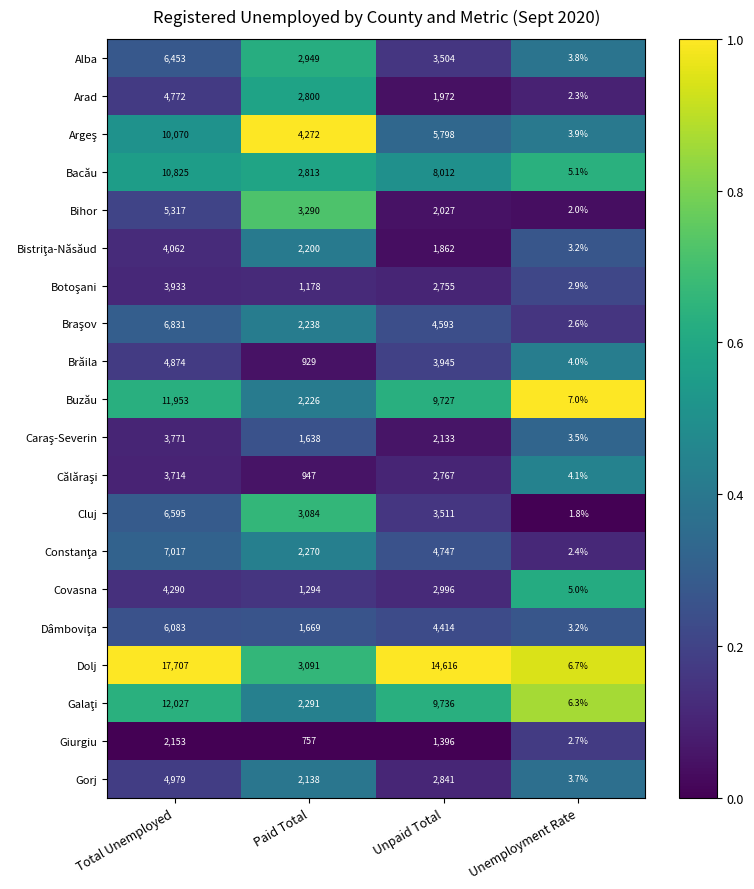

What is the total value across all series at Total Unemployed?

137426.0